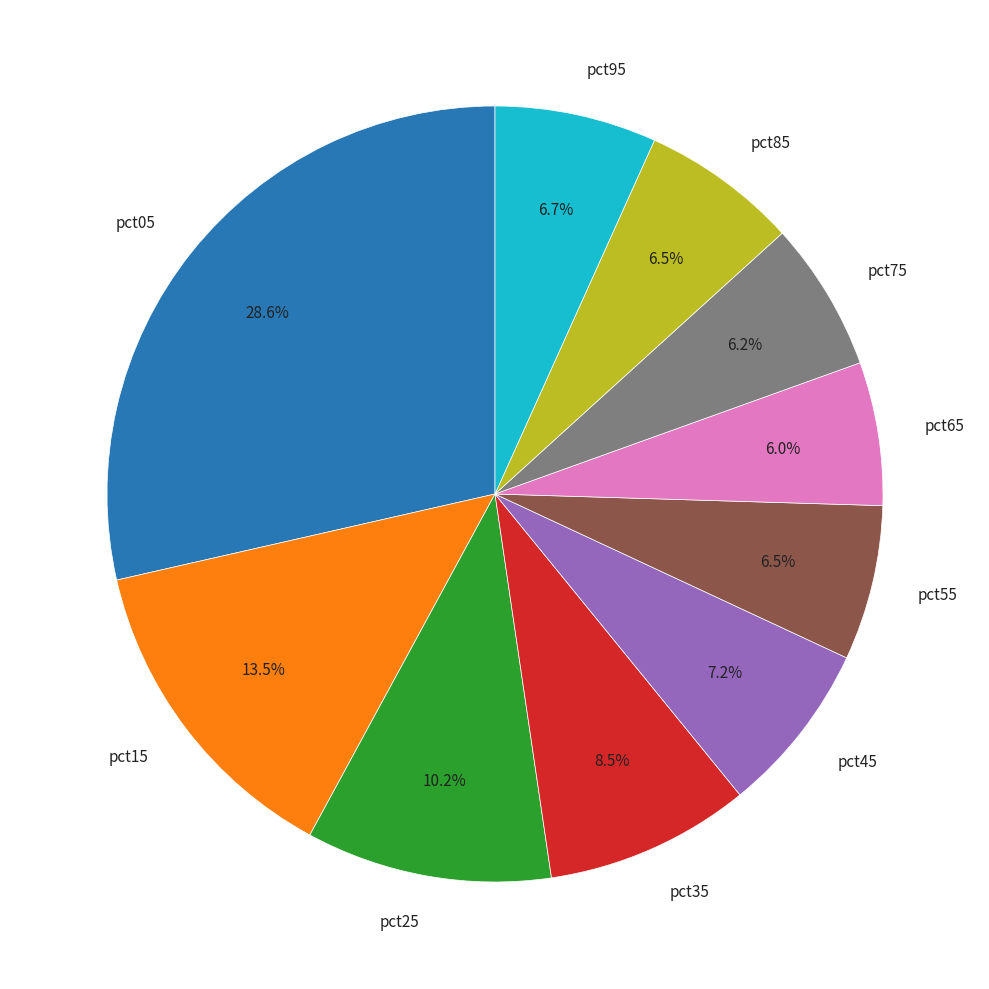

Count the number of slices in the pie.

10